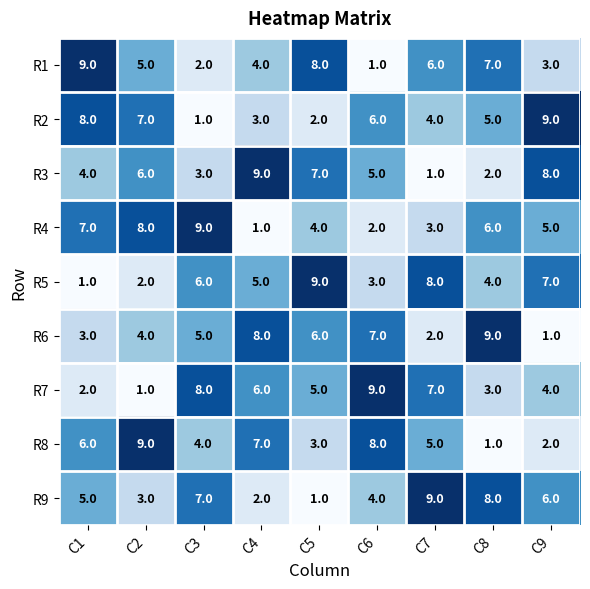

What is the average value of the R6 series?

5